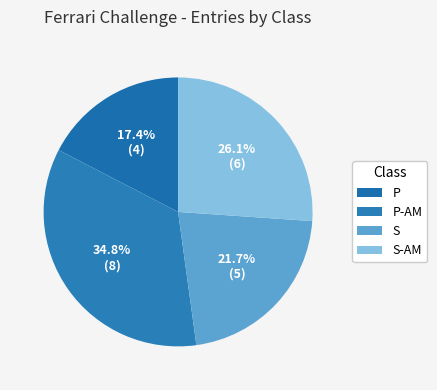

To the nearest percent, what is the difference between the largest and smallest slice percentages?

17%